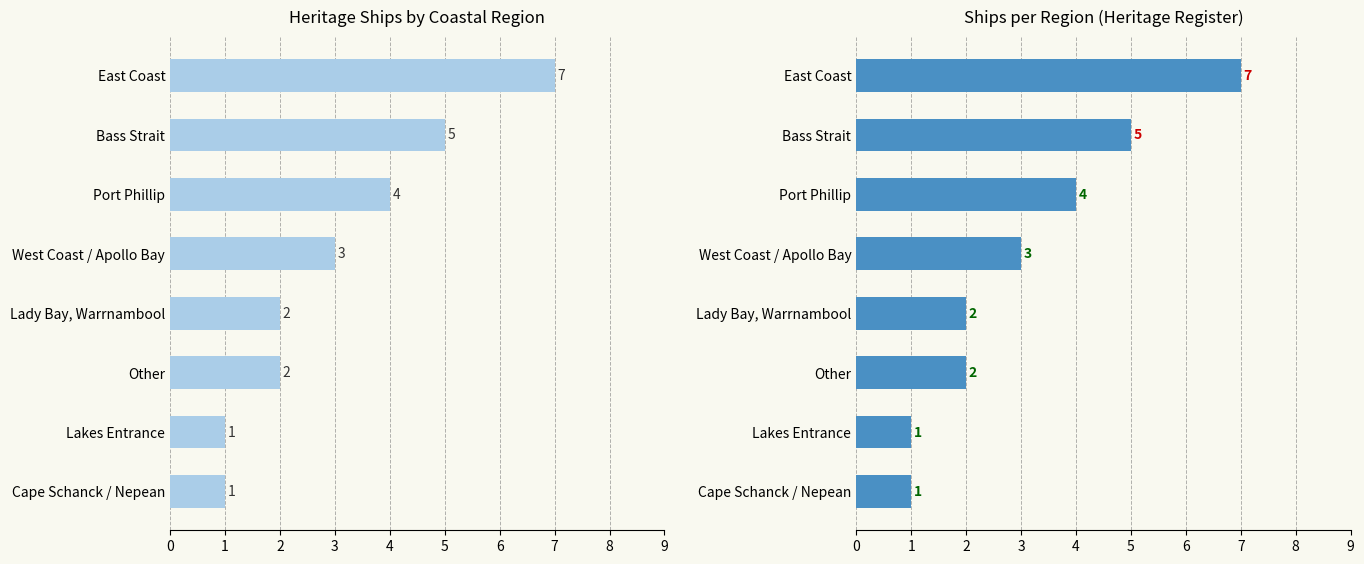

What is the value of the 6th bar from the left?

2